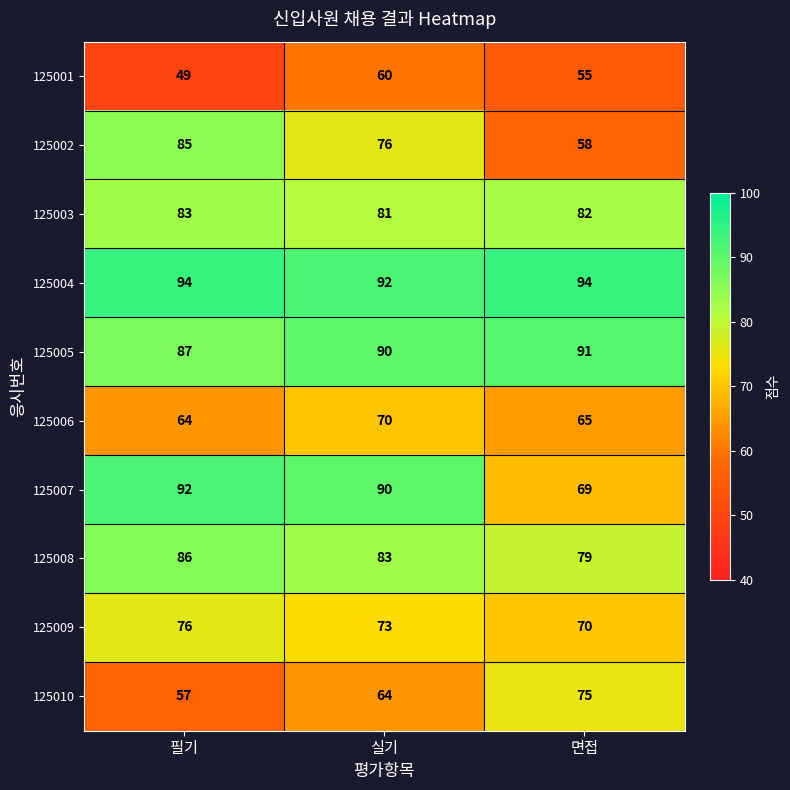

At 면접, list the series in order from largest to smallest.

125004, 125005, 125003, 125008, 125010, 125009, 125007, 125006, 125002, 125001